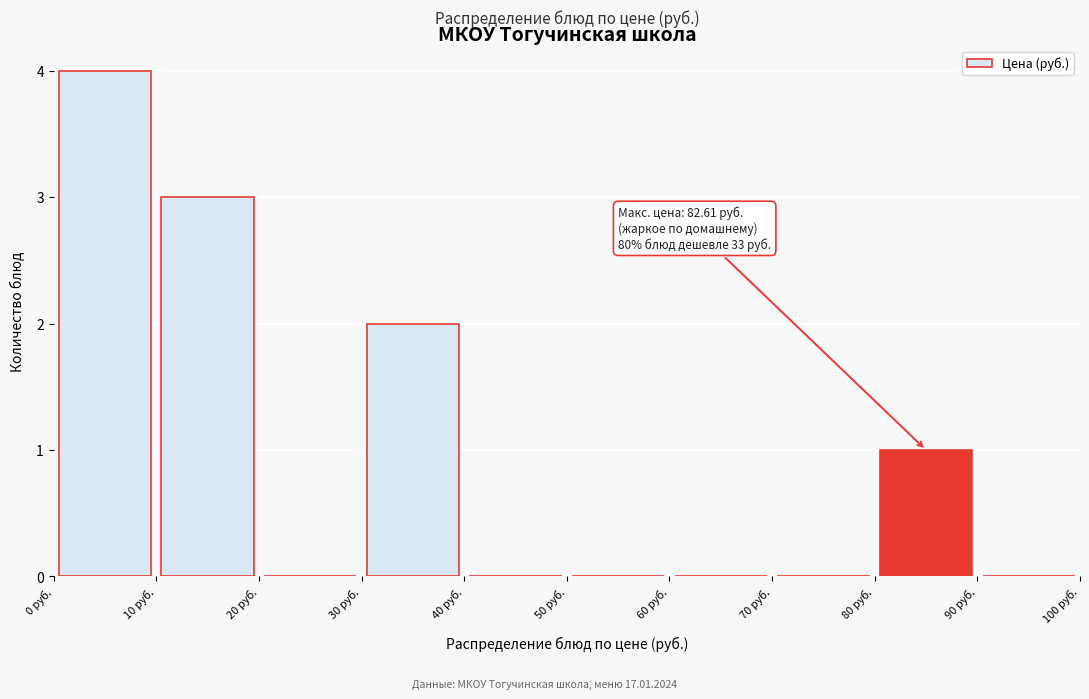

Over which range of the x-axis is the bar tallest?

0 to 10